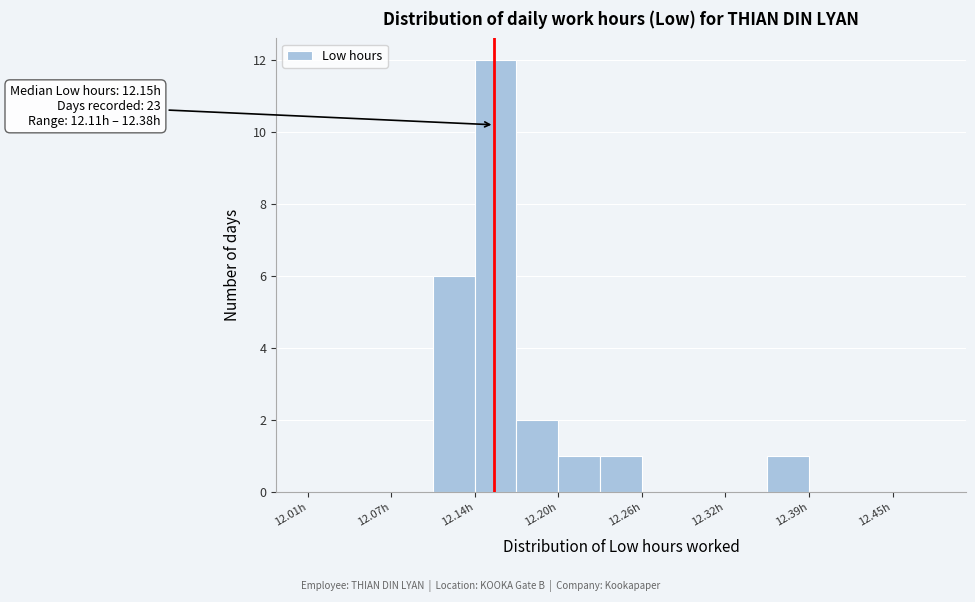

Read against the x-axis, roughly where is the centre of the tallest bar?

12.15